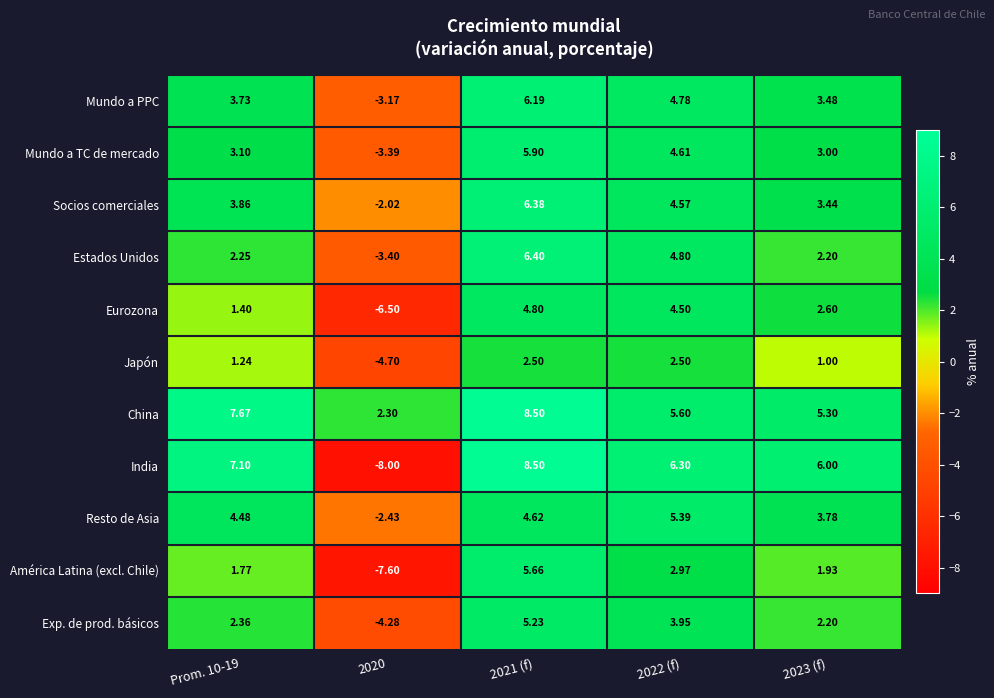

Rank the series at 2020 from highest to lowest value.

China, Socios comerciales, Resto de Asia, Mundo a PPC, Mundo a TC de mercado, Estados Unidos, Exp. de prod. básicos, Japón, Eurozona, América Latina (excl. Chile), India